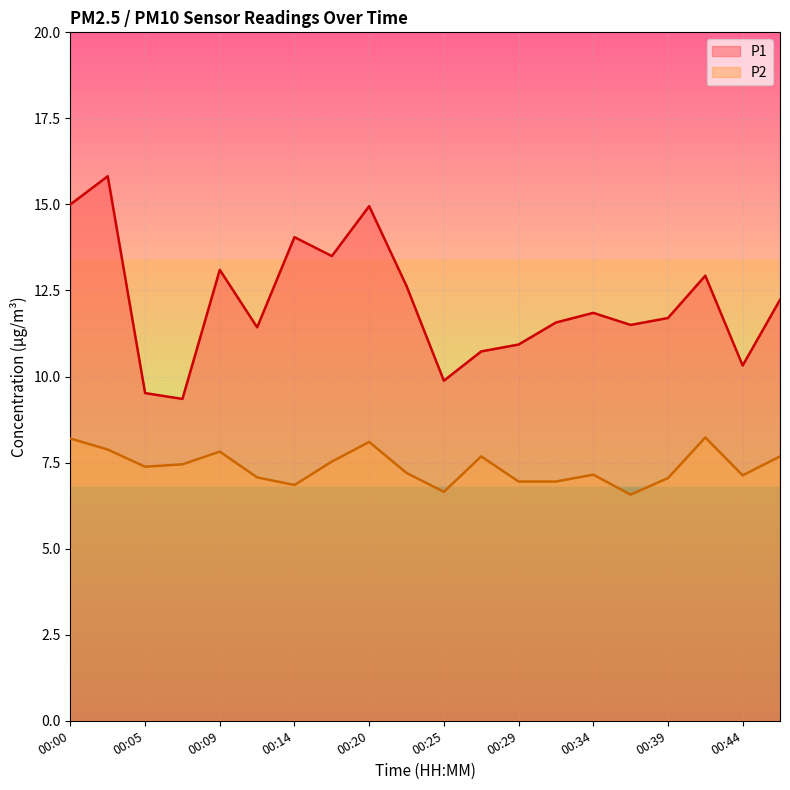

Which label corresponds to the smallest value in the chart?

00:37